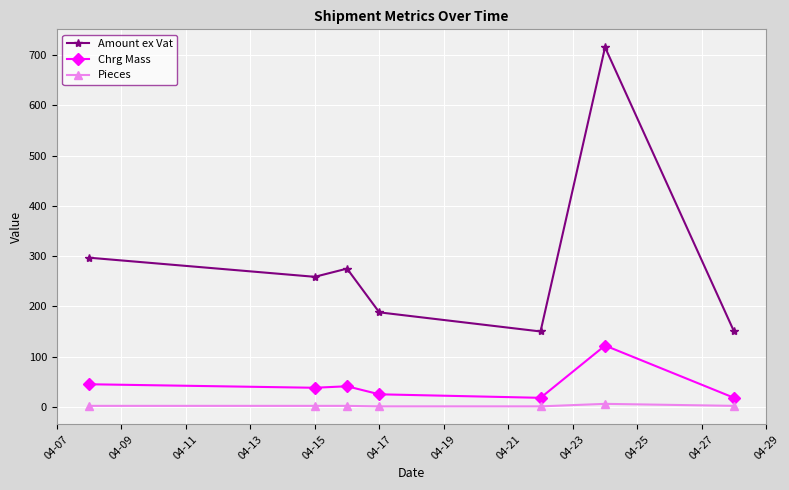

Count the number of categories in the chart.

7